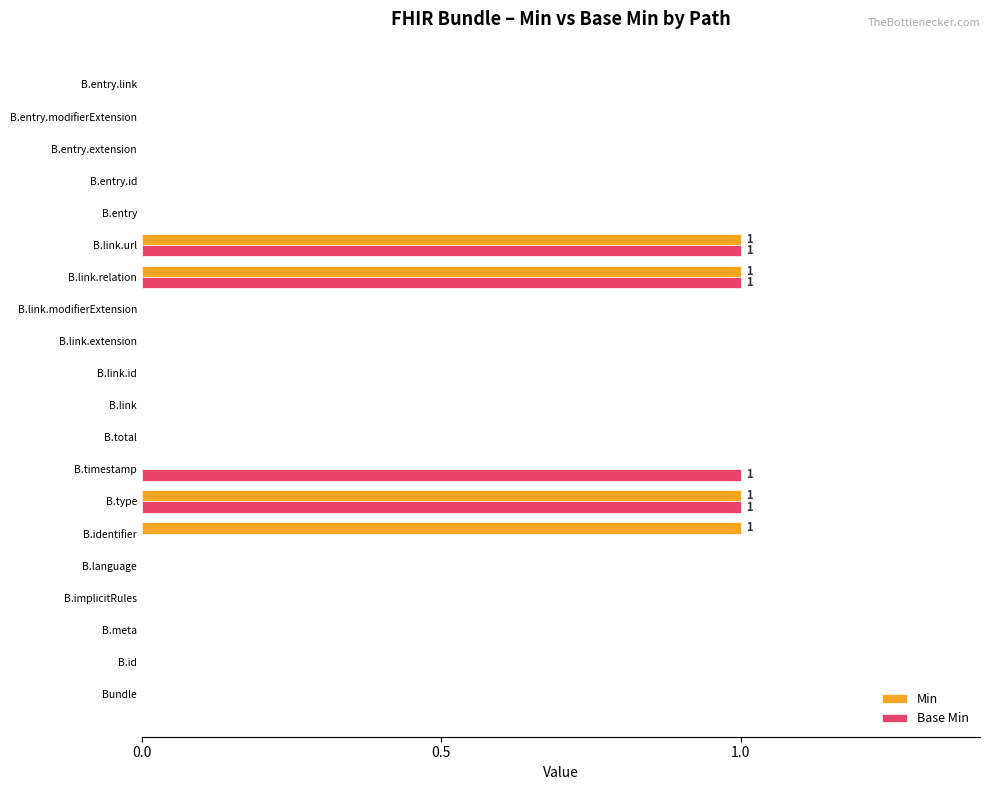

What is the sum of all Min values?

4